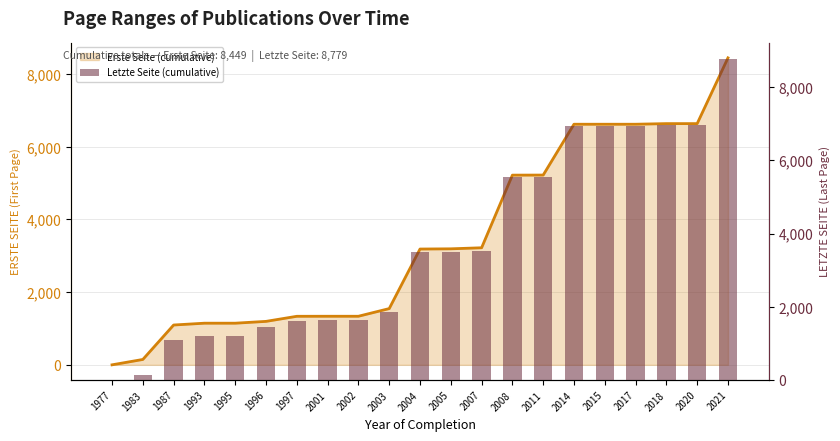

At which label is Erste Seite (cumulative) closest to 4224?

2008